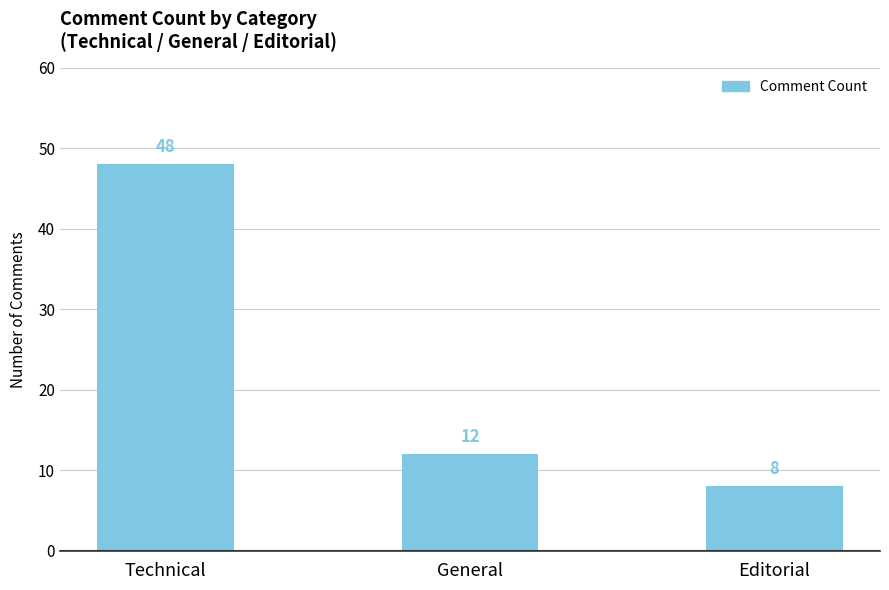

Rank the categories by value from lowest to highest.

Editorial, General, Technical